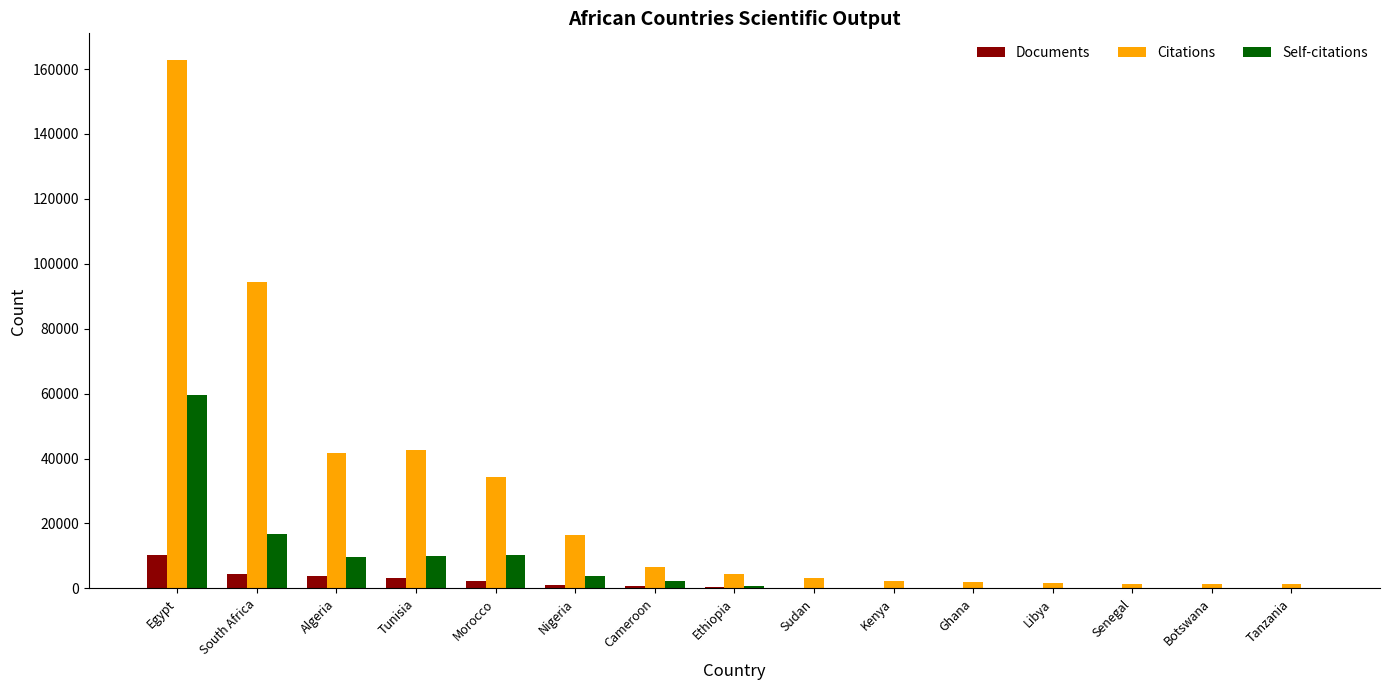

Which series has the largest total across all categories?

Citations